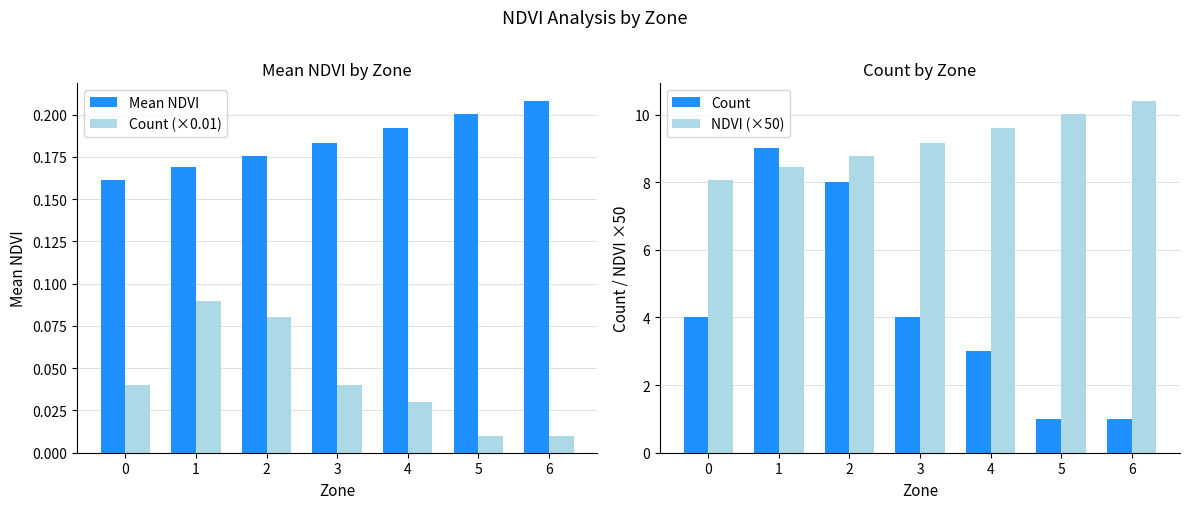

Which series has the largest total across all categories?

NDVI (×50)